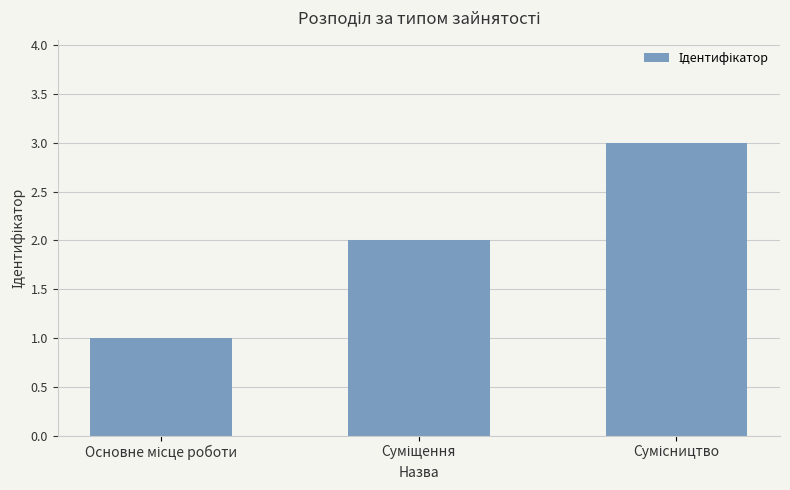

Reading left to right, extract all data points from this chart.

1	2	3